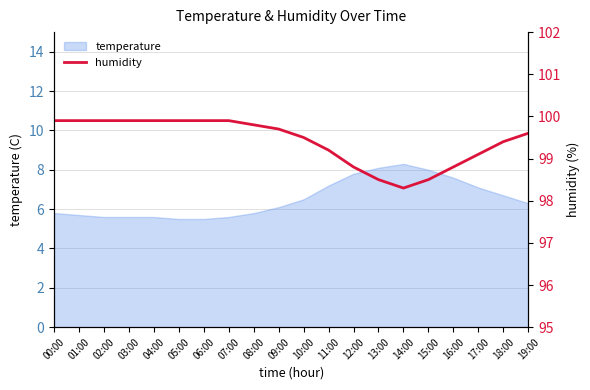

Read the value at 05:00.

99.9